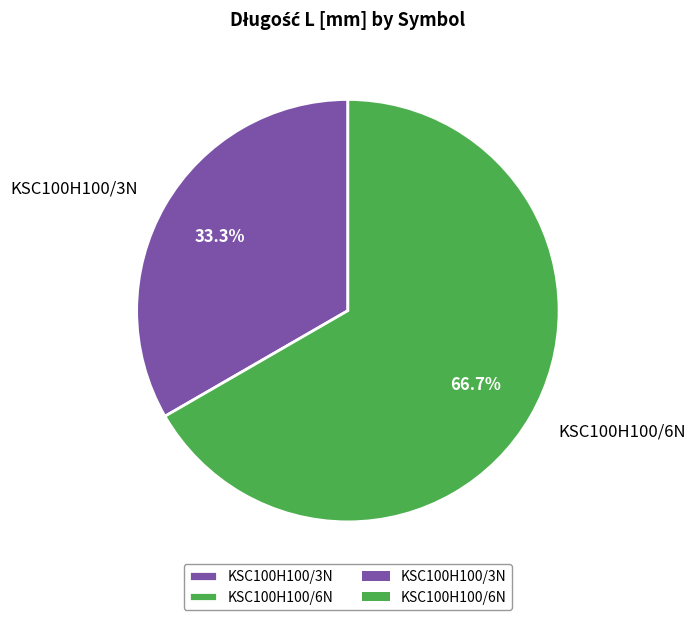

Which has a higher value, KSC100H100/6N or KSC100H100/3N?

KSC100H100/6N